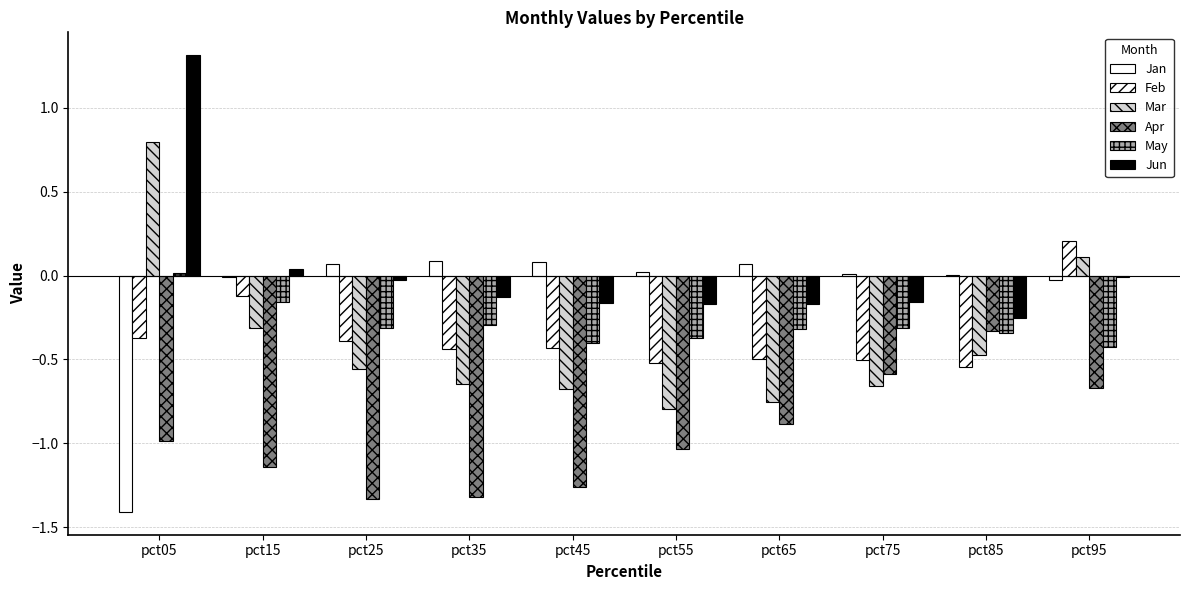

How many groups of bars are there?

10